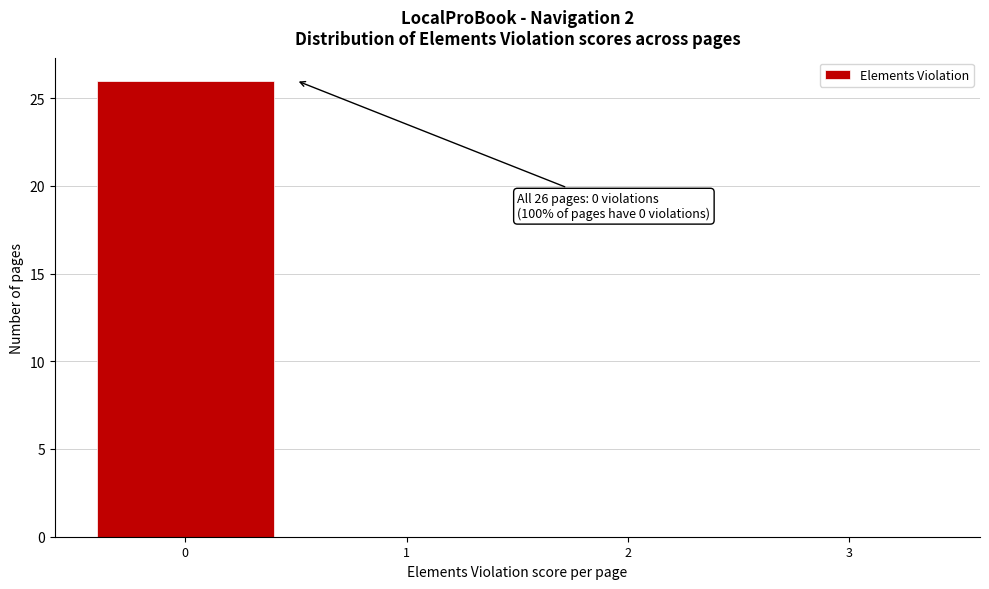

Which range on the x-axis has the tallest bar?

-0.5 to 0.5